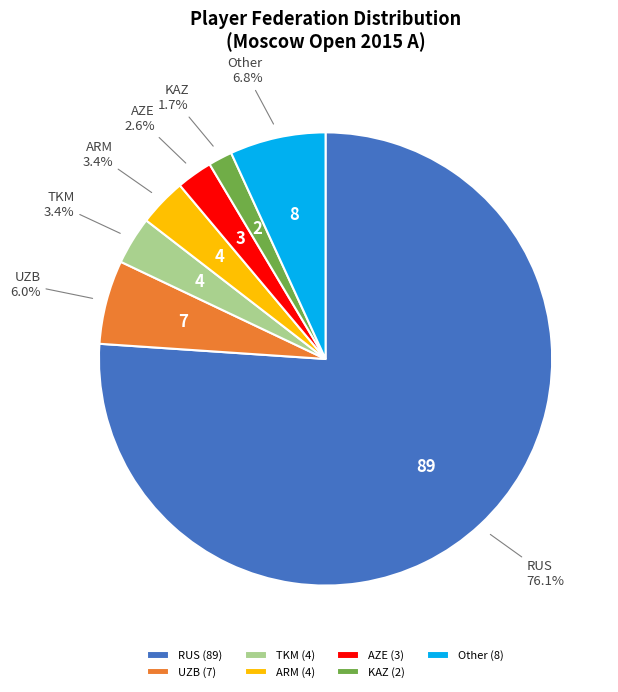

To the nearest percent, what percentage of the pie is Other?

7%